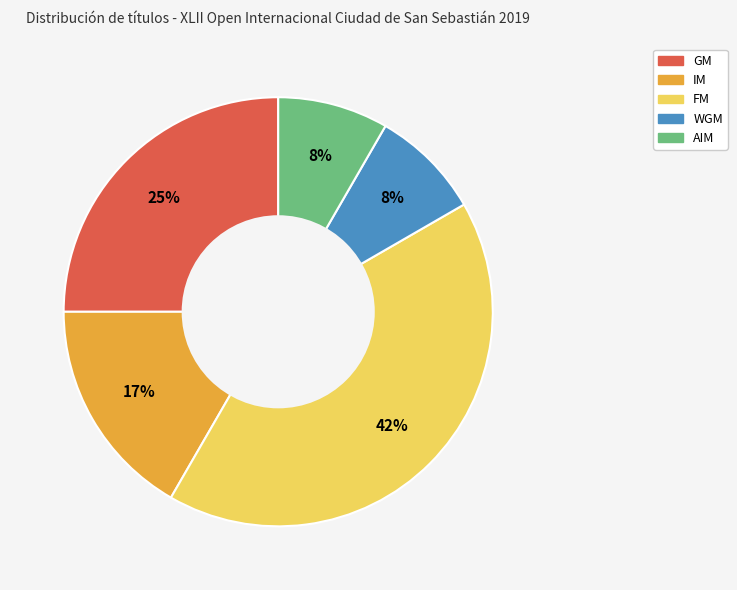

Which slice is the largest?

FM